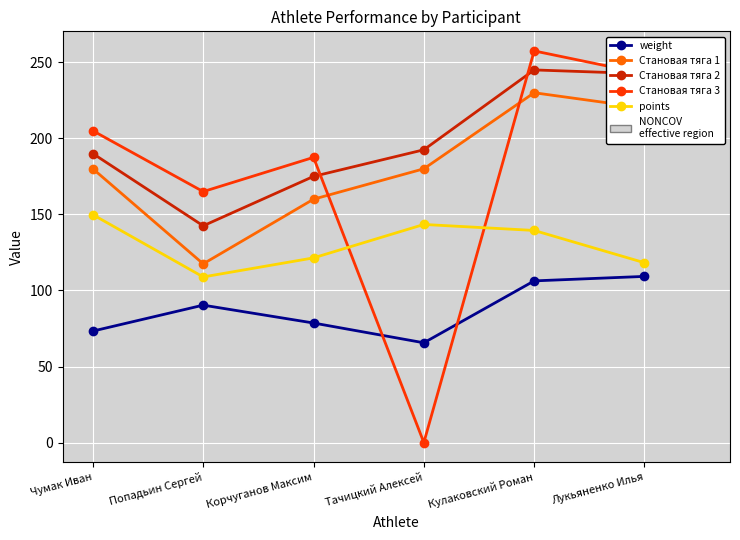

At which category is the sum across all series the highest?

Кулаковский Роман